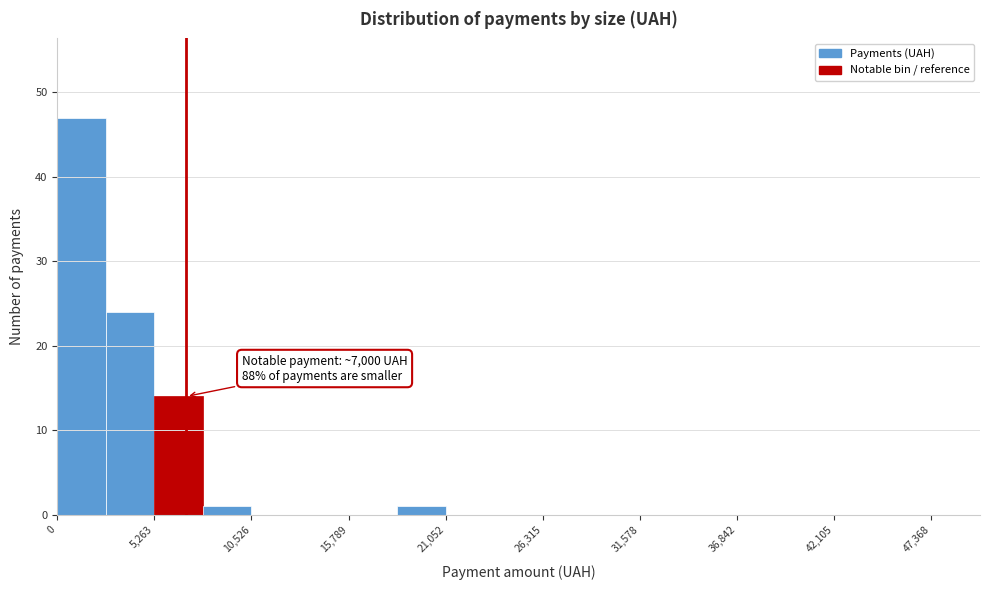

Read against the x-axis, roughly where is the centre of the tallest bar?

1000